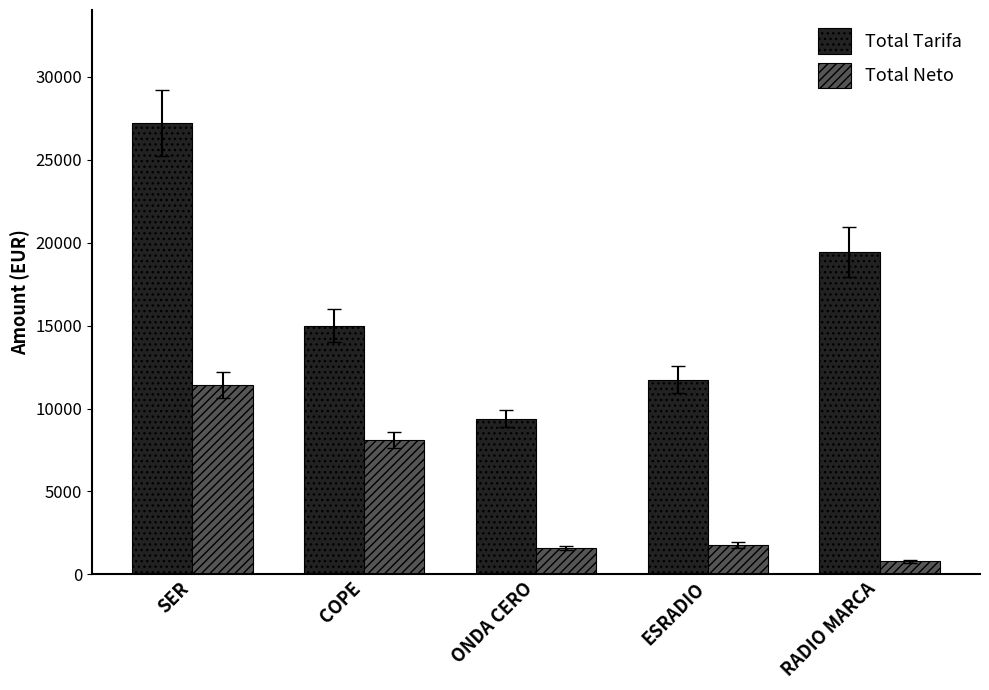

What is the label of the 4th bar from the left?

ESRADIO